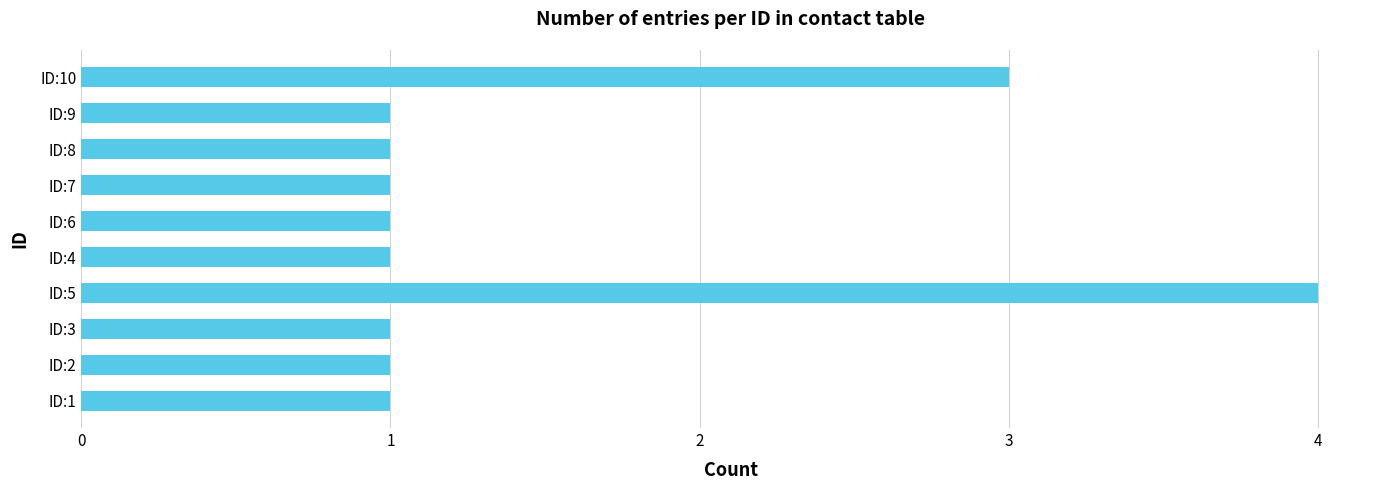

Between ID:7 and ID:5, which is larger?

ID:5